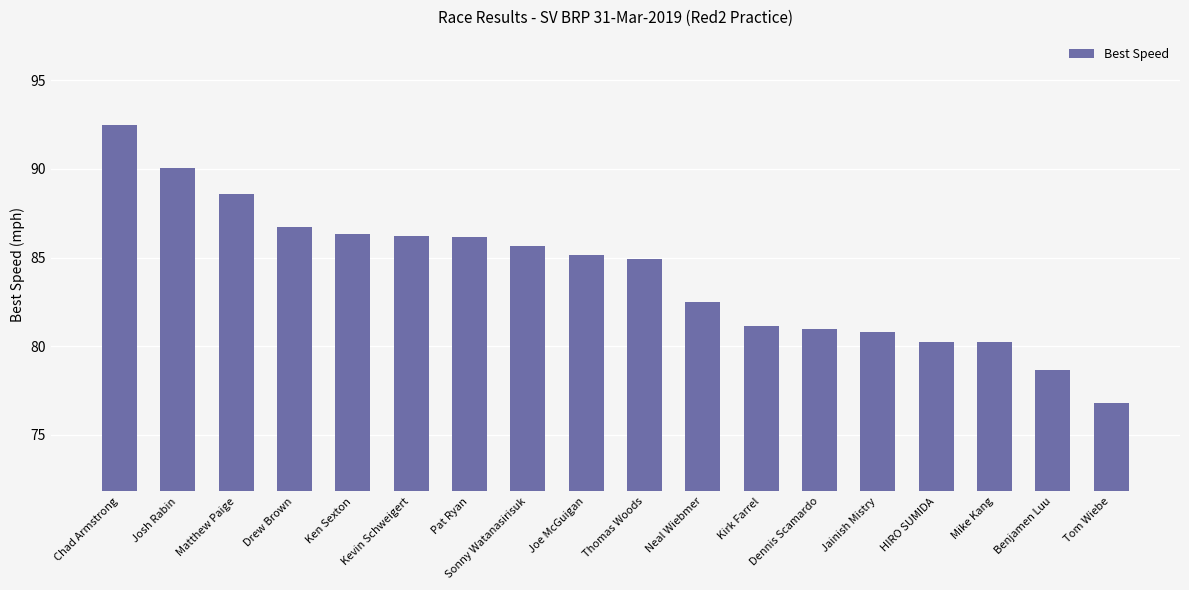

What is the sum of all values?

1513.5